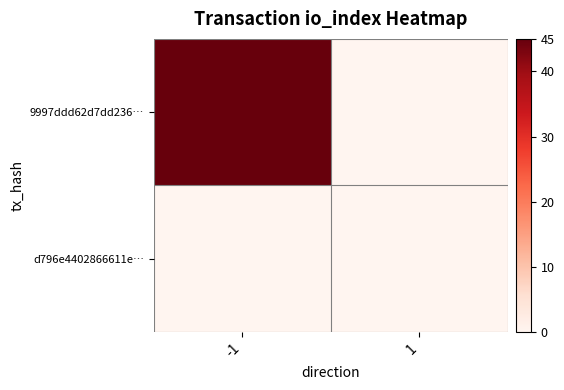

Which has a higher value, -1 or 1?

-1